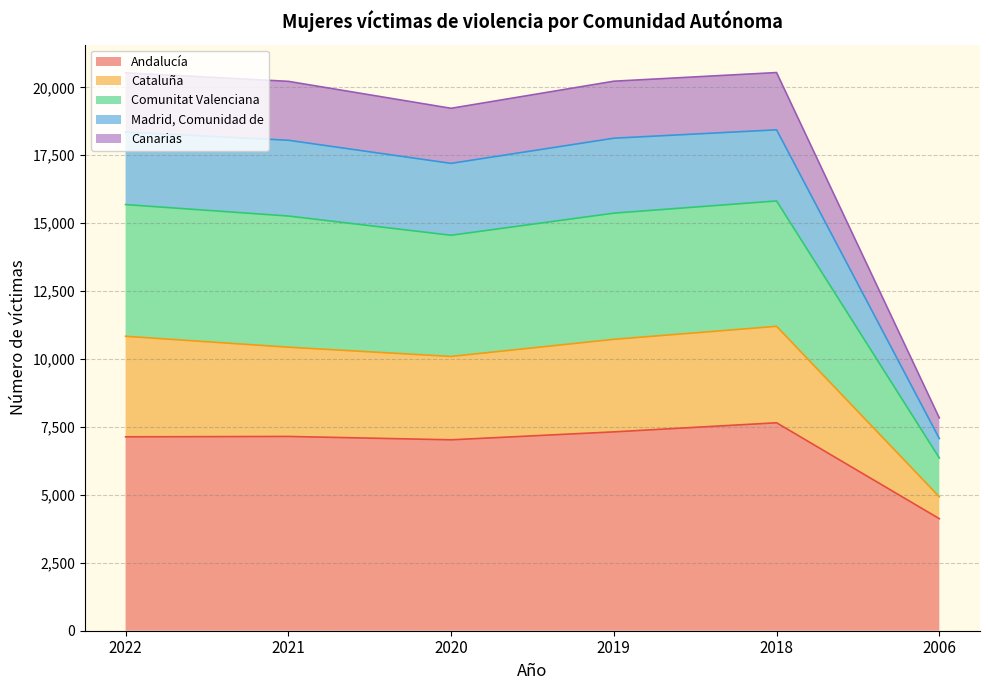

At which label does Canarias first exceed 10725?

2022